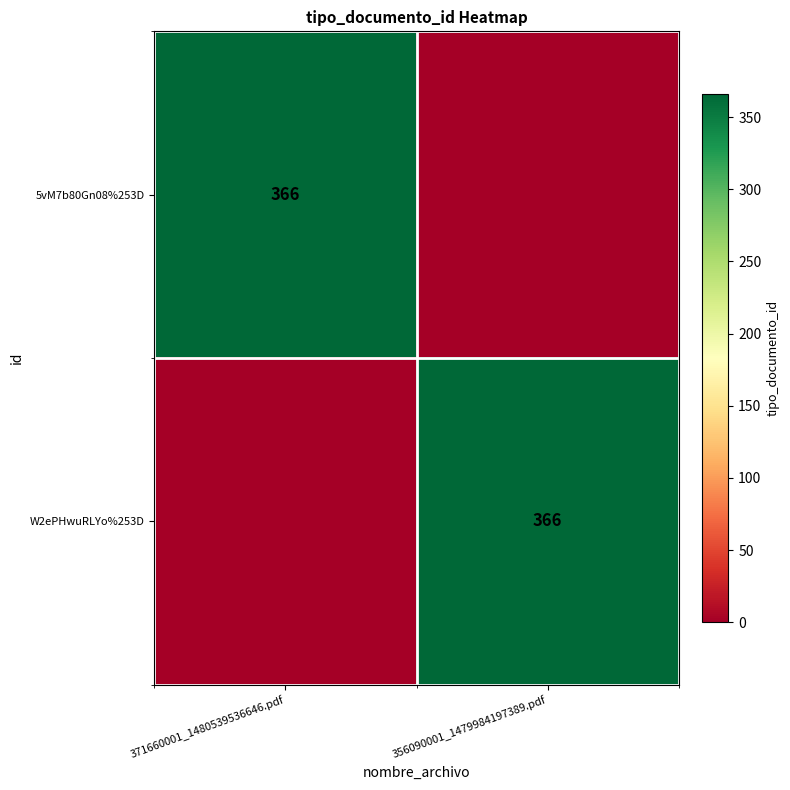

The W2ePHwuRLYo%253D series shows 652 at 356090001_1479984197389.pdf. True or false?

False